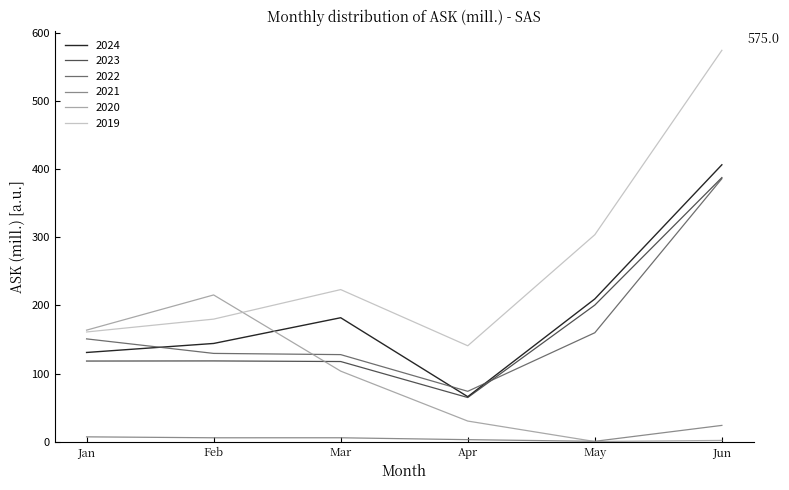

What is the difference between the 2021 values at Jan and May?

6.6